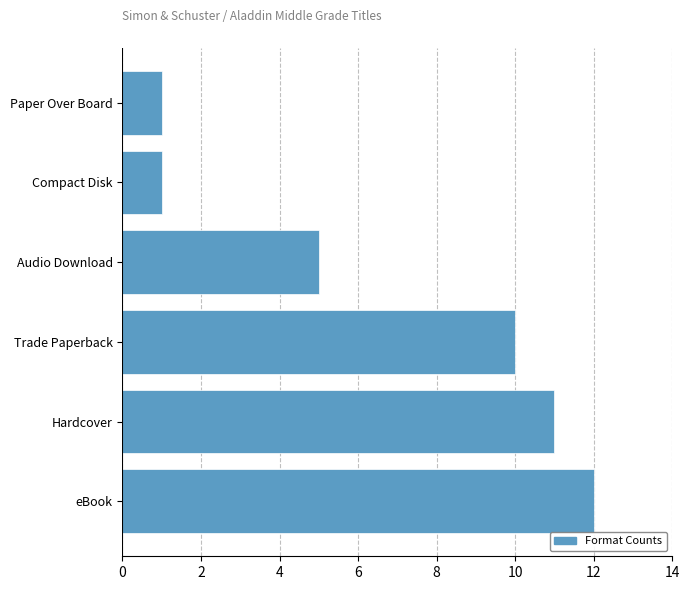

Count the number of categories in the chart.

6